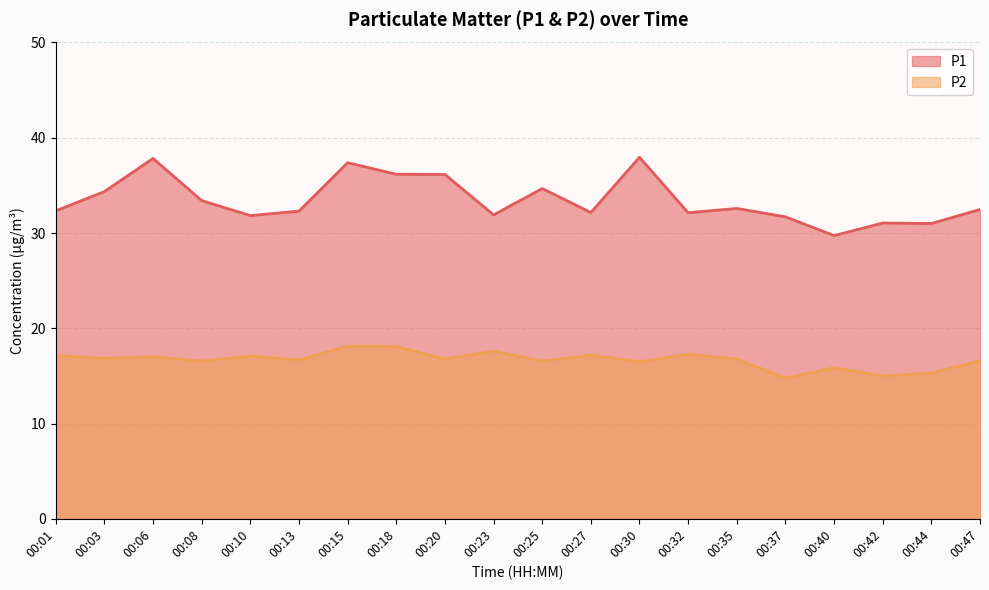

Count the number of data series in this chart.

2